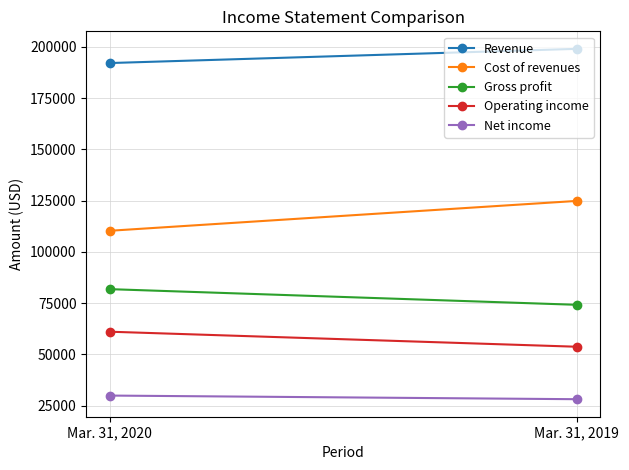

What is the spread (max minus min) of values at Mar. 31, 2020?

162207